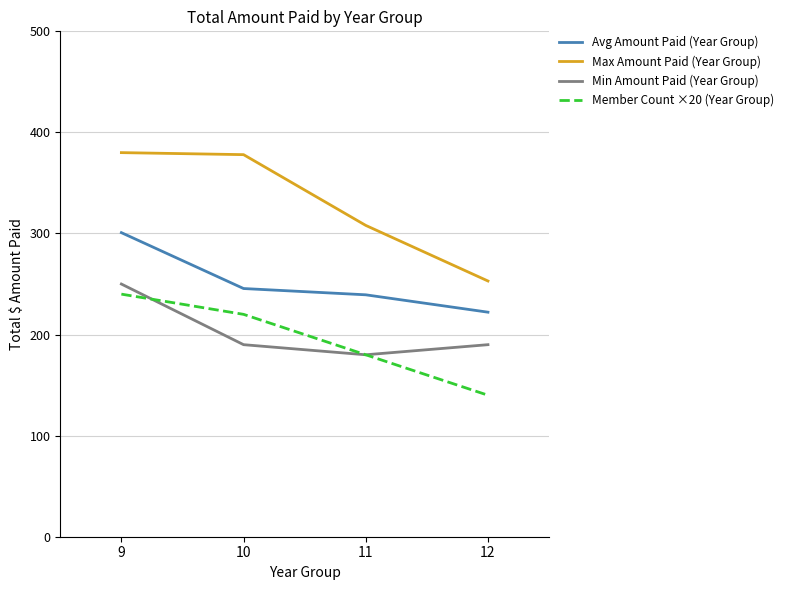

What is the lowest value of the Member Count ×20 (Year Group) series?

140.0